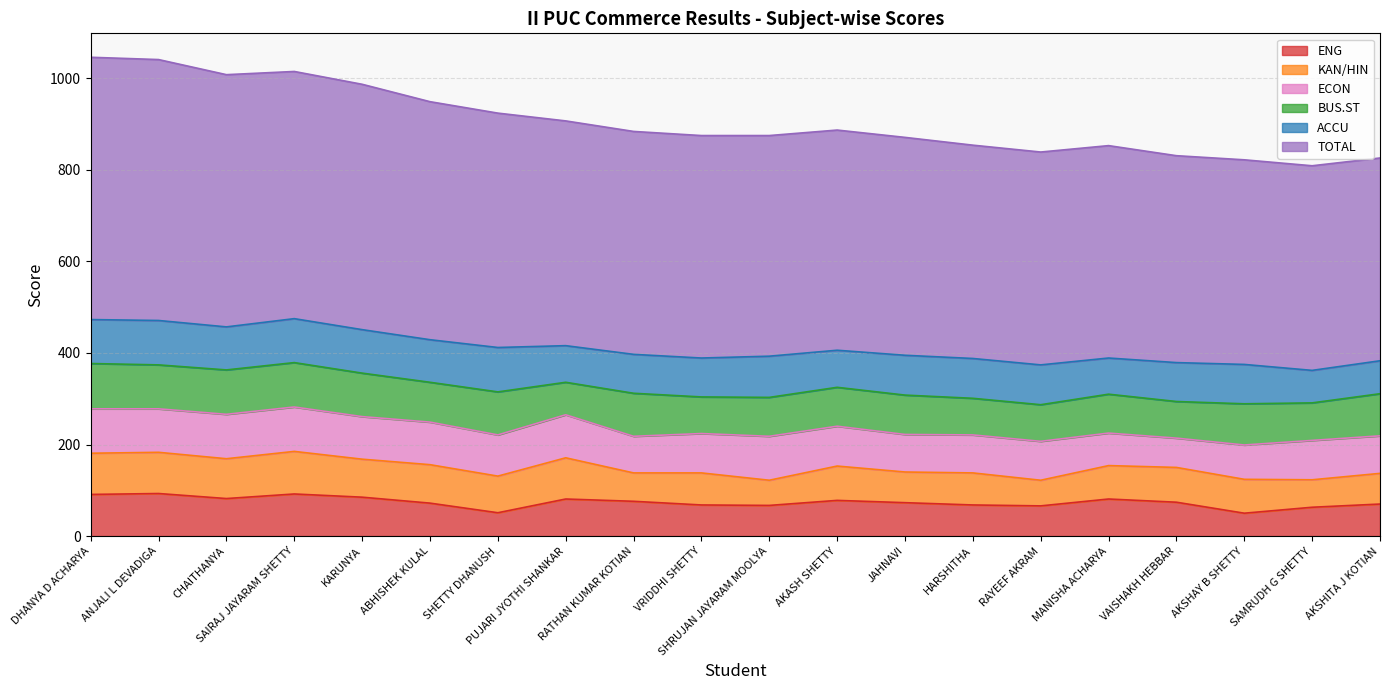

What is the label of the 11th point from the right?

VRIDDHI SHETTY